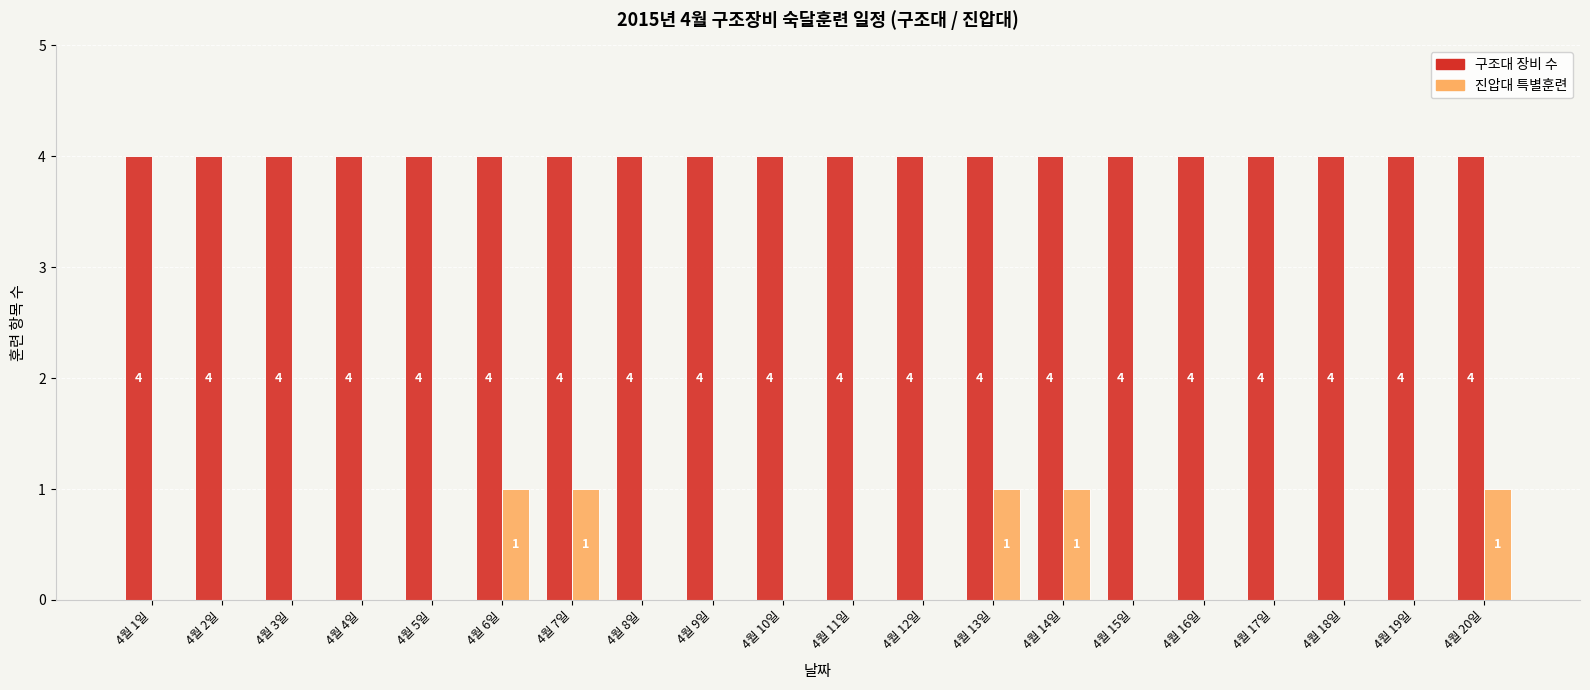

What is the total value across all series at 4월 16일?

4